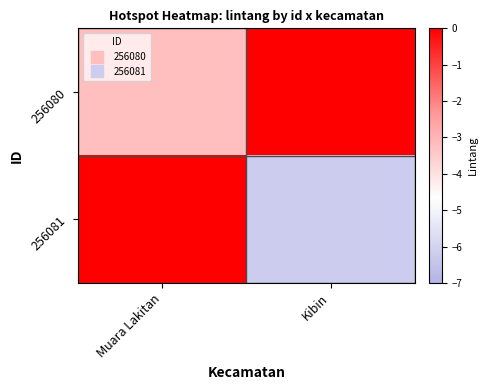

Rank the series by their average value, from highest to lowest.

256080, 256081